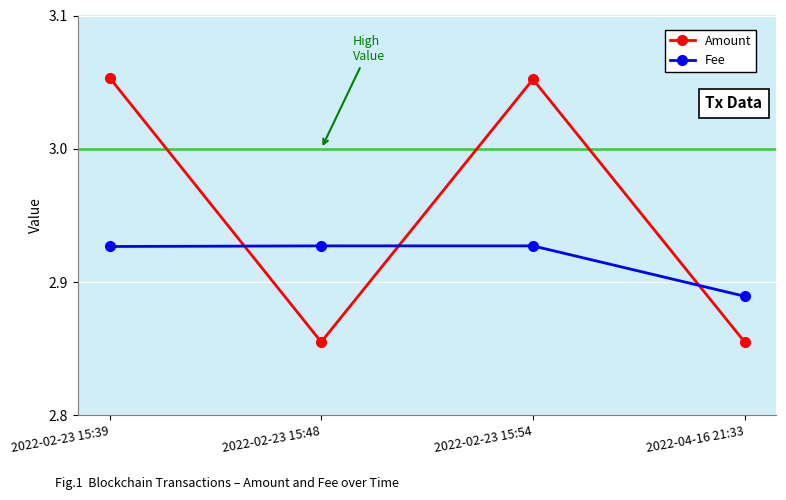

How many distinct data groups are displayed?

2